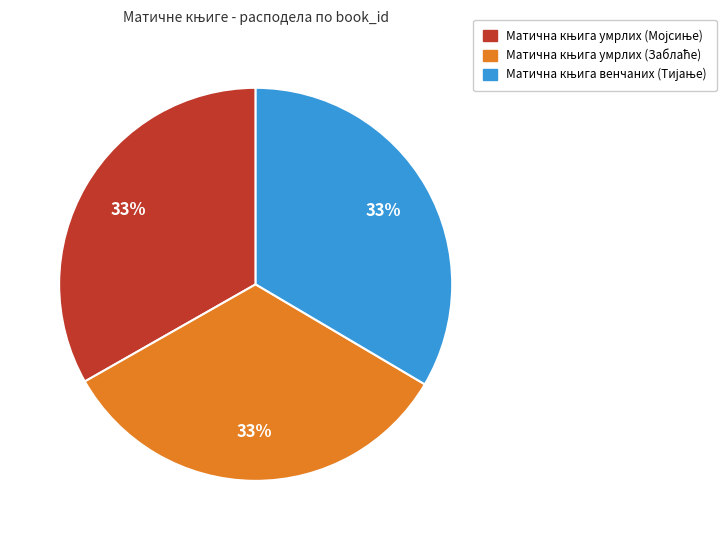

Is there any slice that represents more than half of the pie?

No